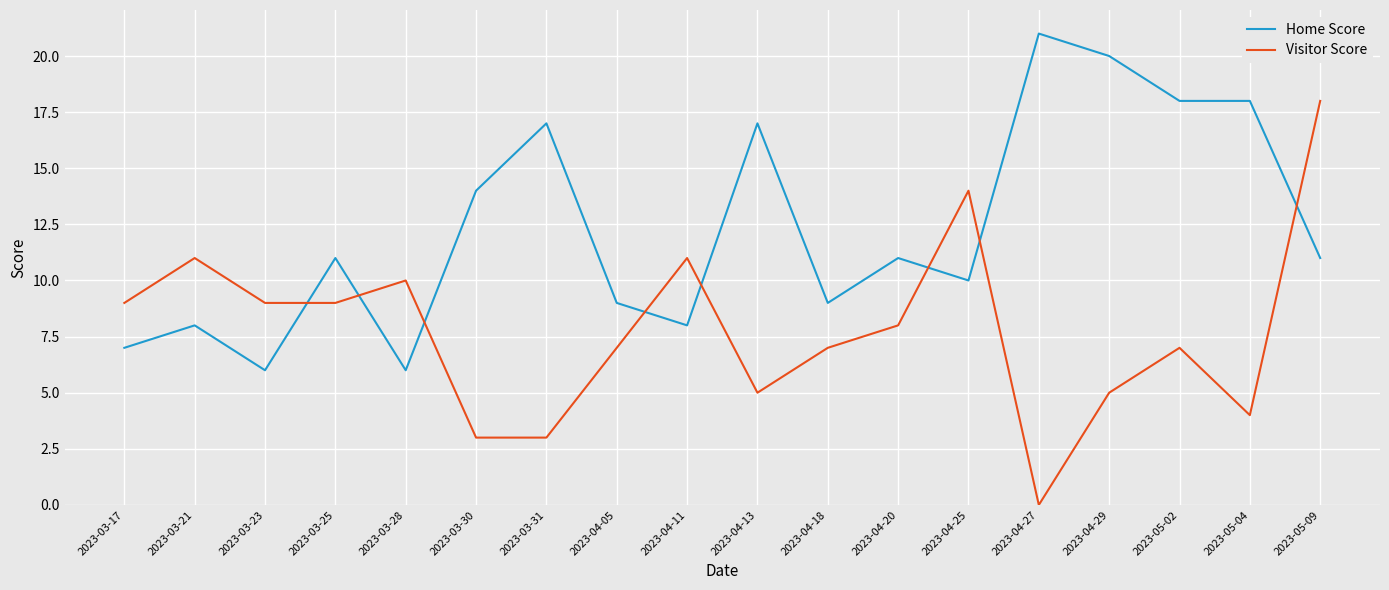

True or false: Visitor Score has a value of 5 at 2023-04-13.

True